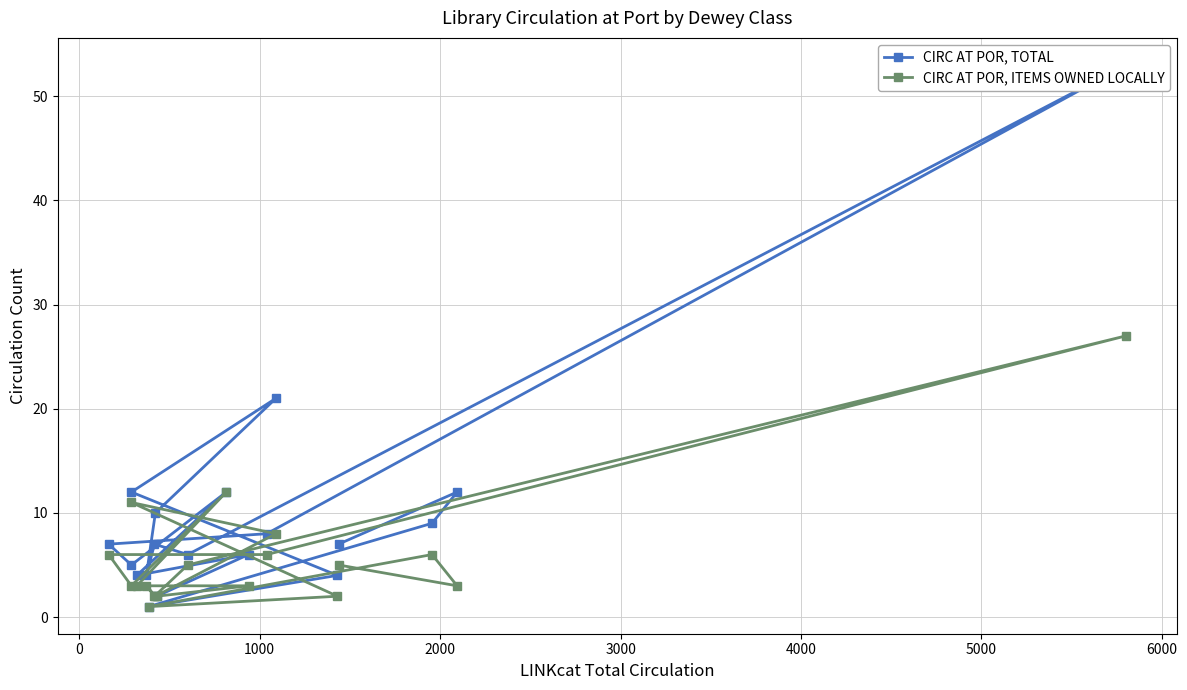

What is the minimum value for CIRC AT POR, TOTAL?

1